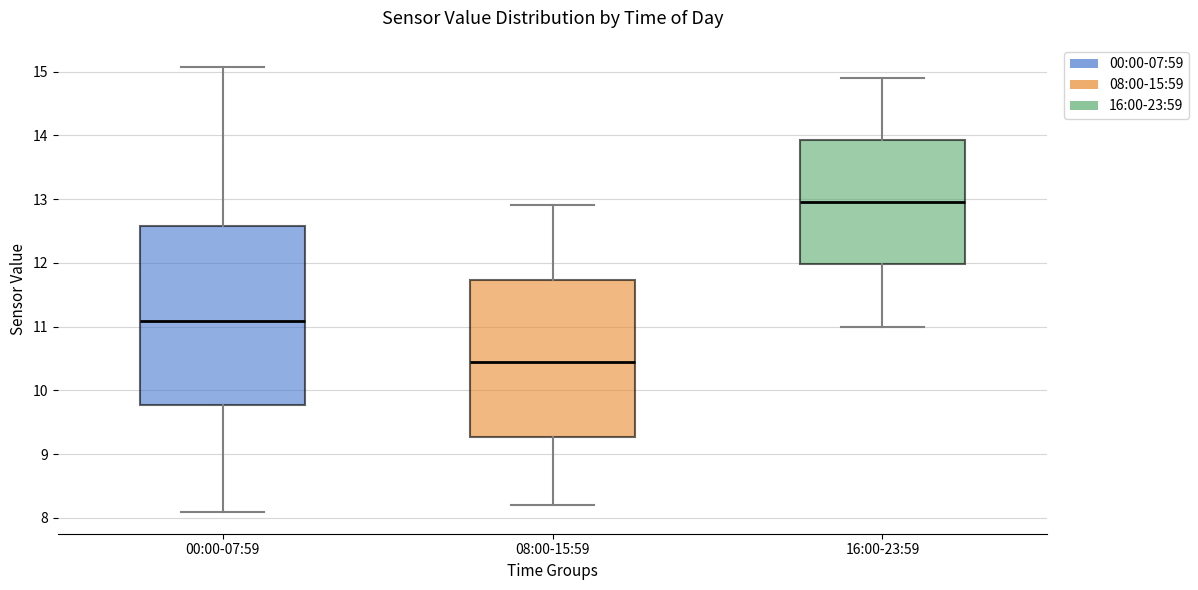

Which box's median line is the lowest?

08:00-15:59